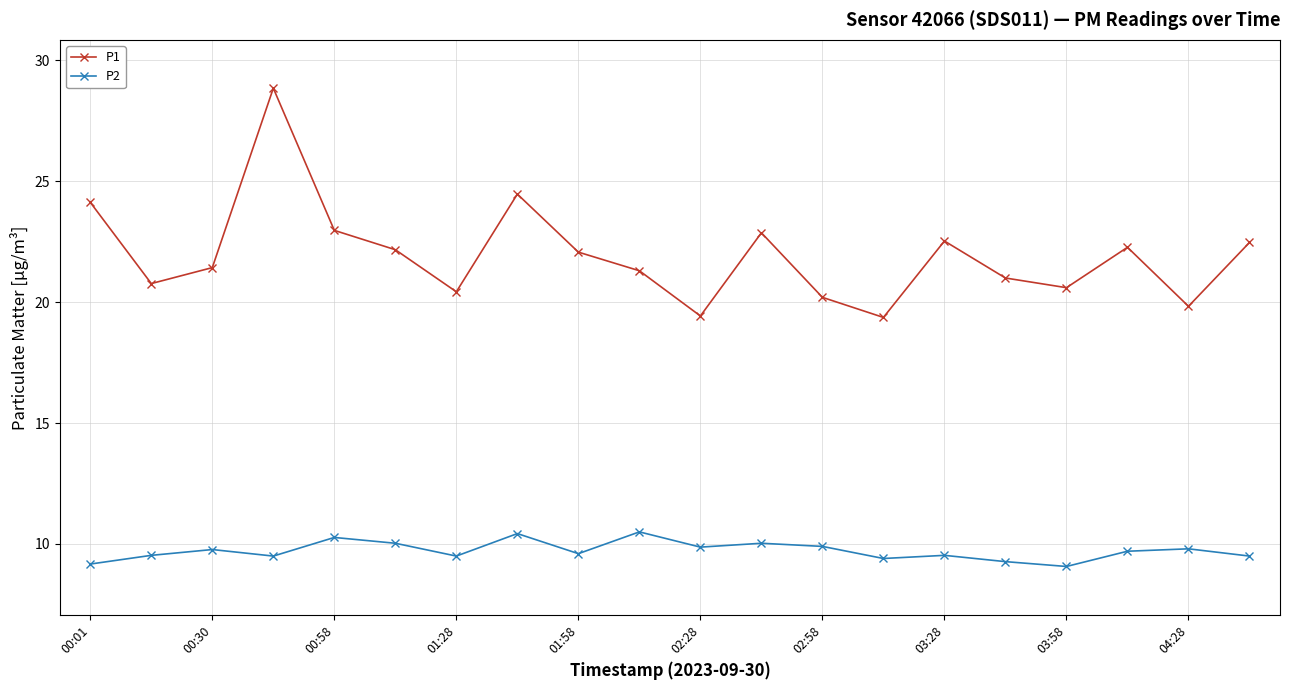

What is the value of the P2 point at the 8th from the left?

10.4